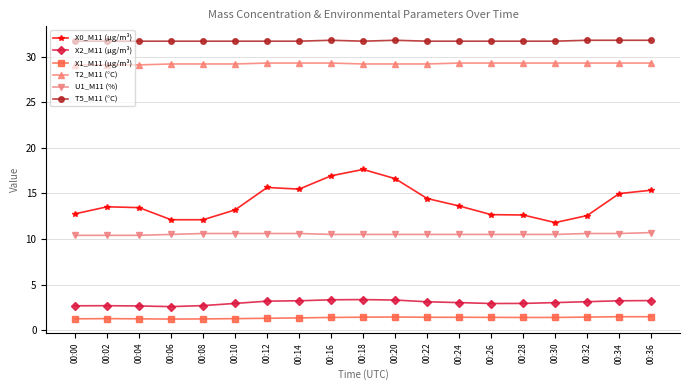

What is the approximate value of T5_M11 (°C) at 00:22?

31.7